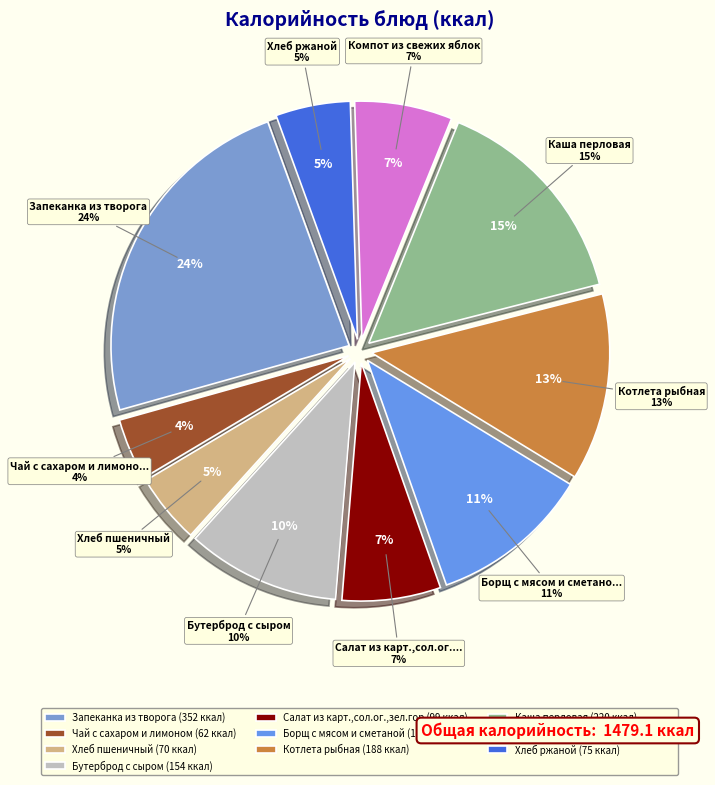

Is Компот из свежих яблок the majority of the pie?

No